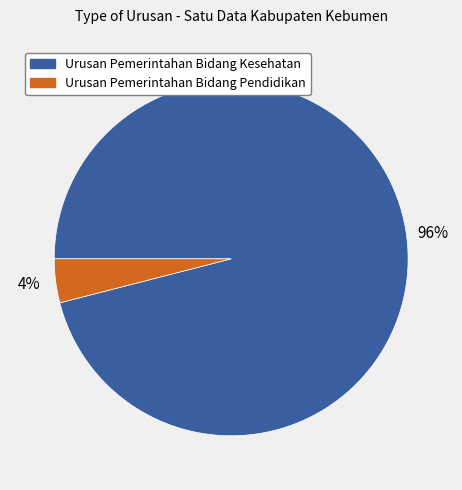

Which has a higher value, Urusan Pemerintahan Bidang Kesehatan or Urusan Pemerintahan Bidang Pendidikan?

Urusan Pemerintahan Bidang Kesehatan